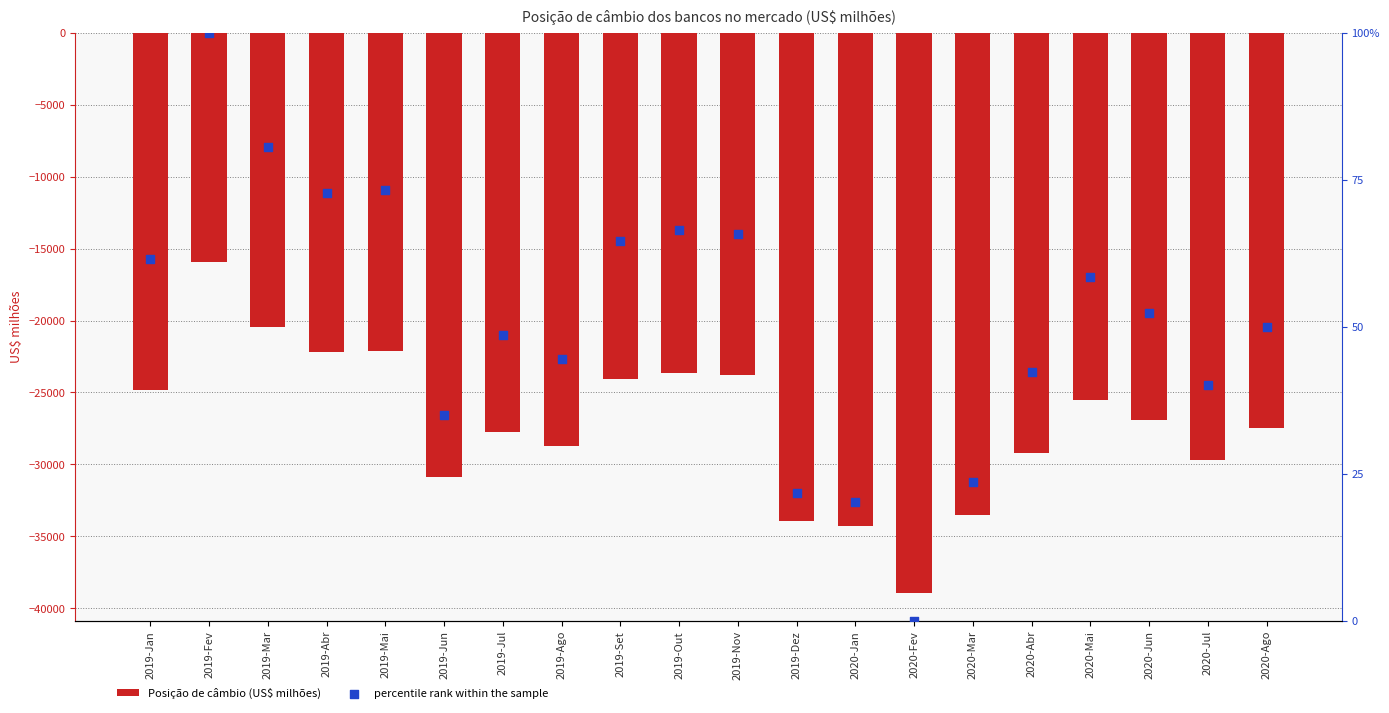

Is the value of Posição de câmbio (US$ milhões) at 2019-Jul greater than the value of percentile rank within the sample at 2019-Mai?

No